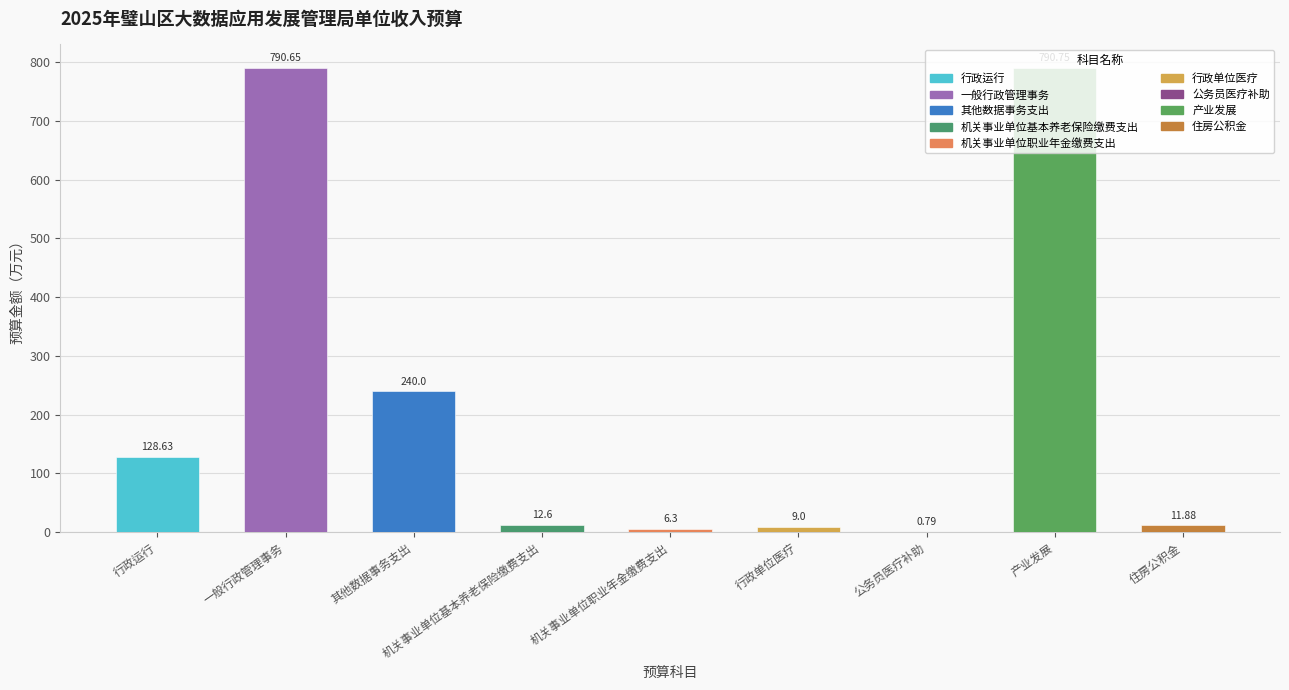

How many series are shown in this chart?

1